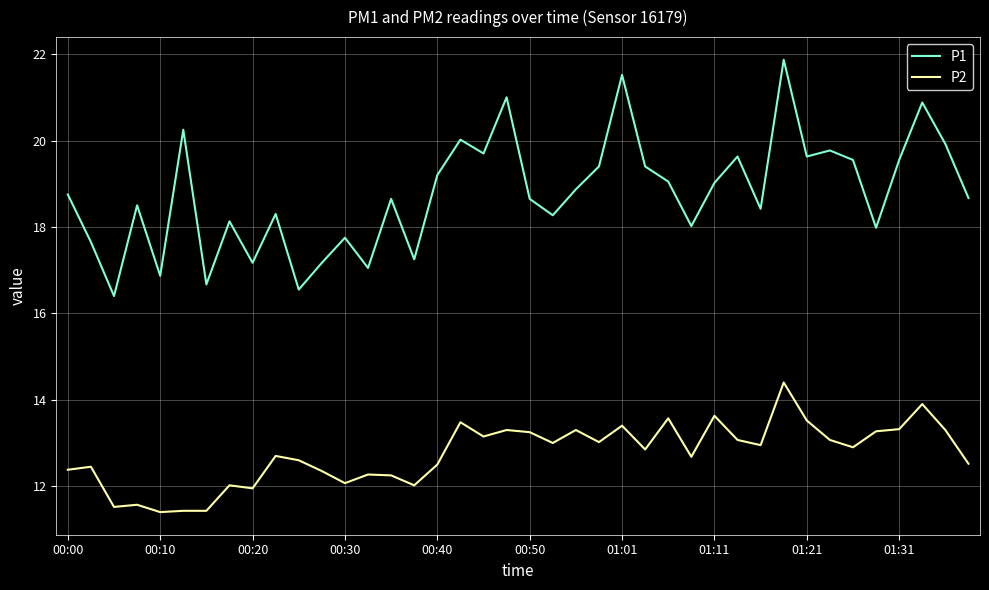

Which series has the largest total across all categories?

P1